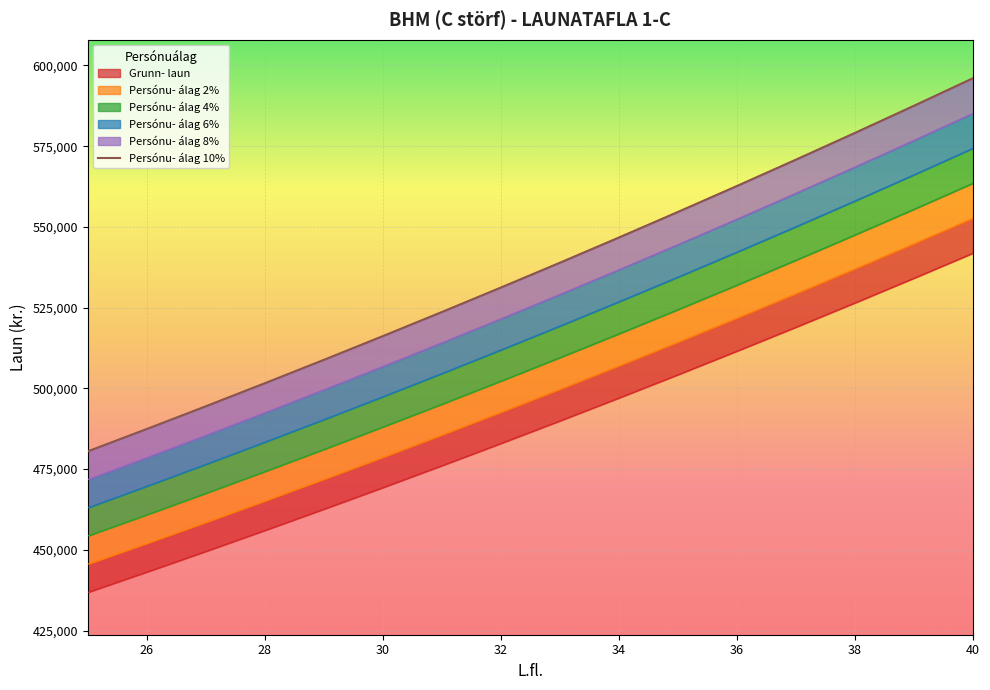

At how many categories does at least one series exceed 595535?

1